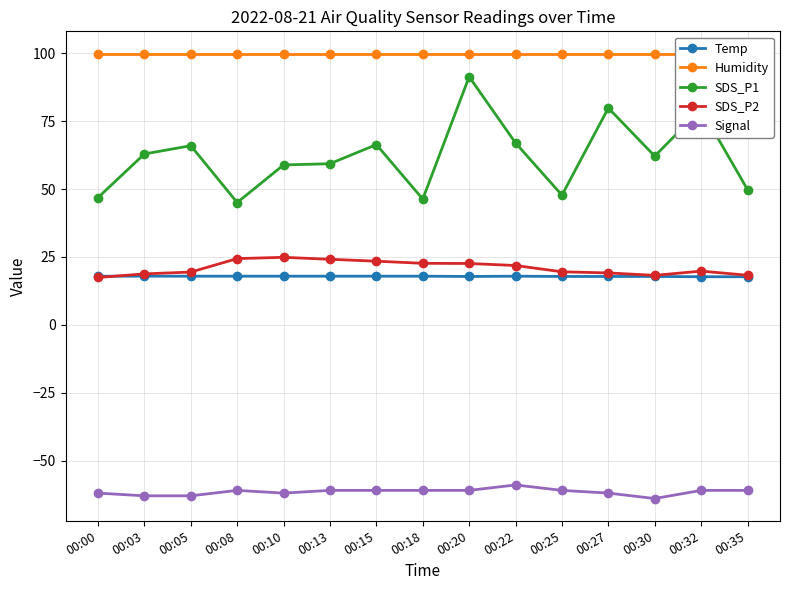

Reading left to right, extract all data points from this chart.

Temp: 00:00=17.9	00:03=17.9	00:05=17.9	00:08=17.9	00:10=17.9	00:13=17.9	00:15=17.9	00:18=17.9	00:20=17.8	00:22=17.9	00:25=17.8	00:27=17.8	00:30=17.8	00:32=17.7	00:35=17.7
Humidity: 00:00=99.9	00:03=99.9	00:05=99.9	00:08=99.9	00:10=99.9	00:13=99.9	00:15=99.9	00:18=99.9	00:20=99.9	00:22=99.9	00:25=99.9	00:27=99.9	00:30=99.9	00:32=99.9	00:35=99.9
SDS_P1: 00:00=46.9	00:03=62.9	00:05=66.0	00:08=45.0	00:10=58.9	00:13=59.3	00:15=66.4	00:18=46.3	00:20=91.4	00:22=67.0	00:25=47.8	00:27=79.8	00:30=62.1	00:32=79.5	00:35=49.8
SDS_P2: 00:00=17.4	00:03=18.8	00:05=19.4	00:08=24.4	00:10=24.9	00:13=24.1	00:15=23.4	00:18=22.6	00:20=22.6	00:22=21.8	00:25=19.5	00:27=19.1	00:30=18.2	00:32=19.8	00:35=18.2
Signal: 00:00=-62.0	00:03=-63.0	00:05=-63.0	00:08=-61.0	00:10=-62.0	00:13=-61.0	00:15=-61.0	00:18=-61.0	00:20=-61.0	00:22=-59.0	00:25=-61.0	00:27=-62.0	00:30=-64.0	00:32=-61.0	00:35=-61.0